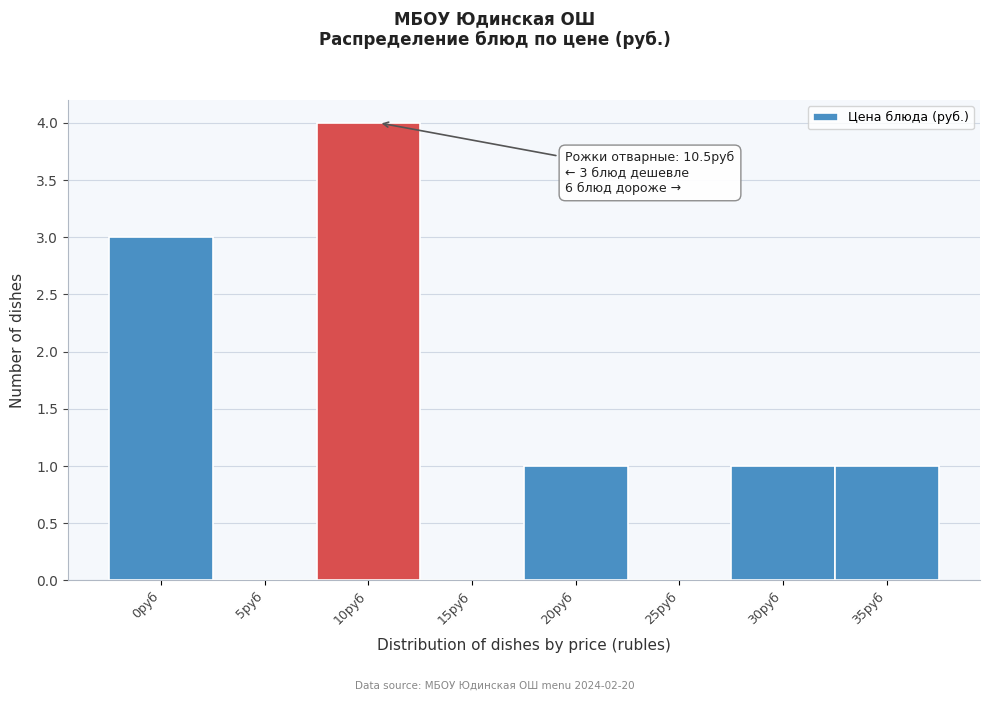

Reading right to left, extract all data points from this chart.

35руб=1	30руб=1	25руб=0	20руб=1	15руб=0	10руб=4	5руб=0	0руб=3